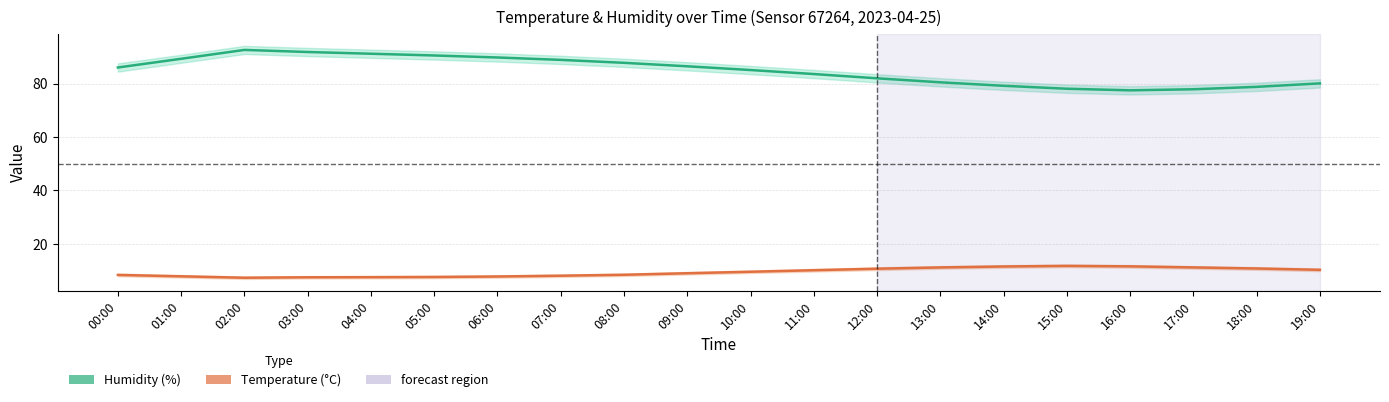

True or false: temperature and humidity intersect in this chart.

False